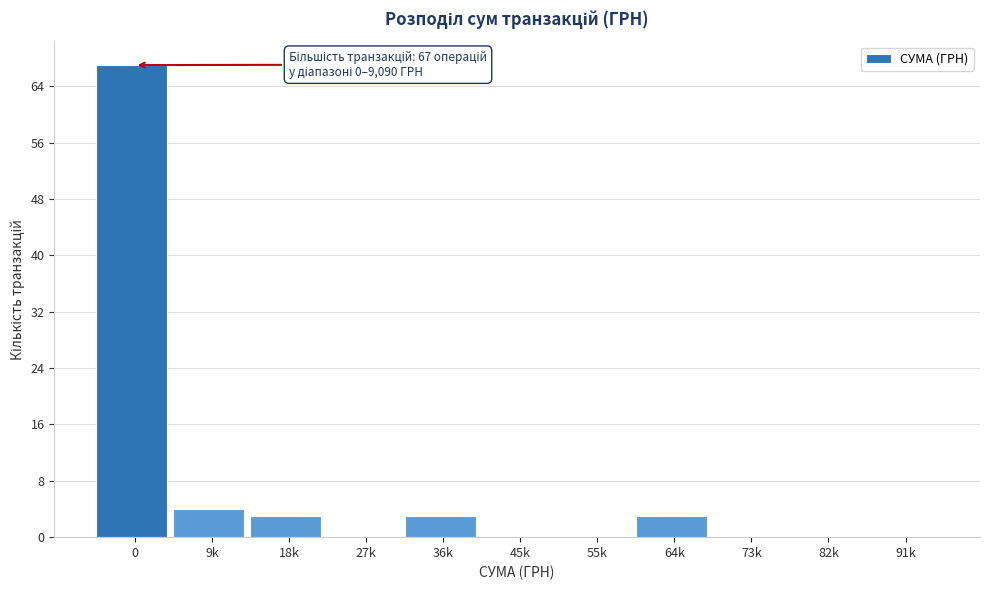

Reading left to right, transcribe all the data shown in this chart.

0=67	9k=4	18k=3	27k=0	36k=3	45k=0	55k=0	64k=3	73k=0	82k=0	91k=0